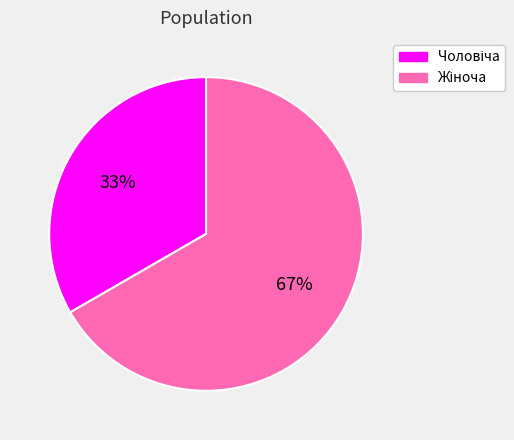

Is there a majority slice in this chart?

Yes